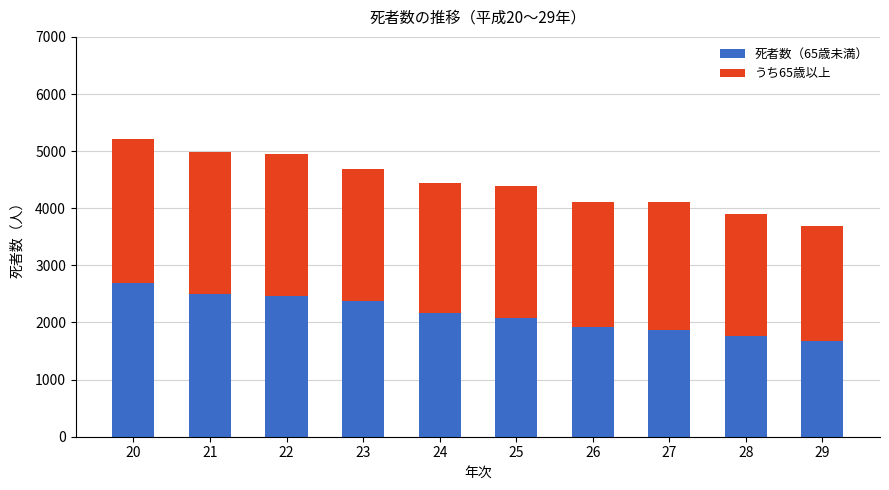

What are all the series names shown in the legend?

死者数（65歳未満）, うち65歳以上